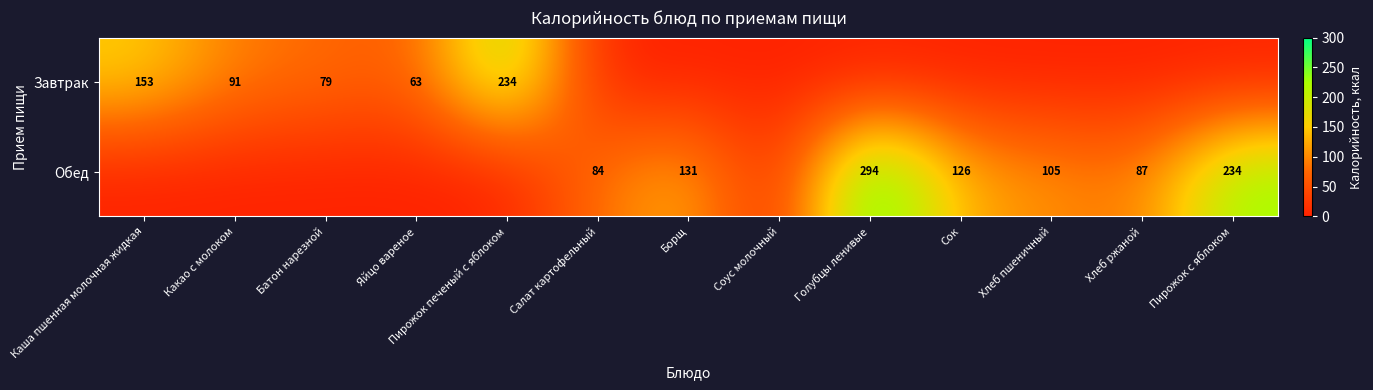

At how many categories does at least one series exceed 84?

9